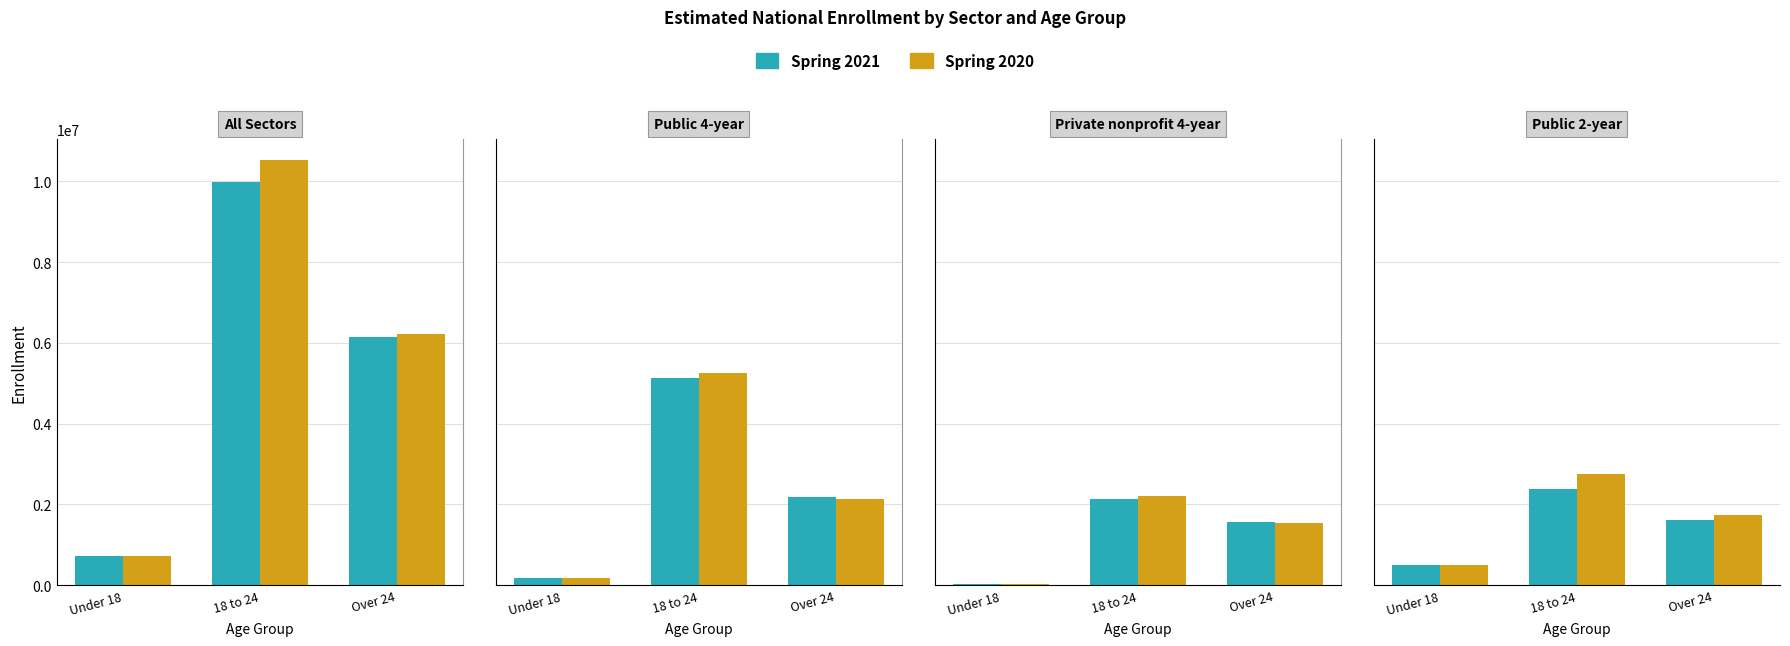

At which category does the chart reach its peak across all series?

18 to 24